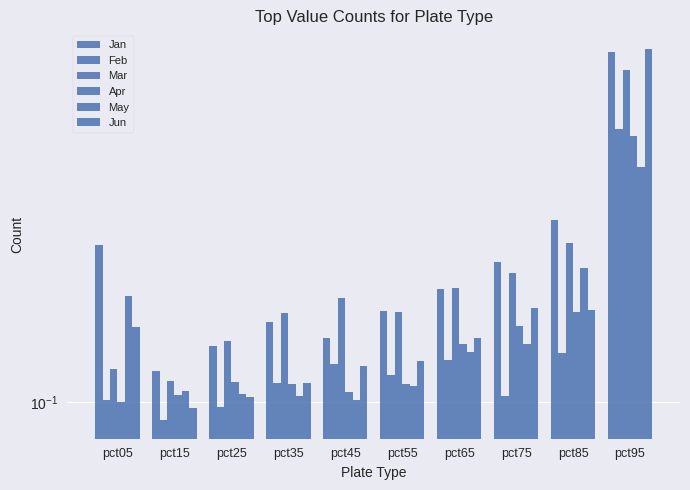

Reading left to right, extract all data points from this chart.

Jan: pct05=0.2	pct15=0.1	pct25=0.1	pct35=0.2	pct45=0.1	pct55=0.2	pct65=0.2	pct75=0.2	pct85=0.3	pct95=0.8
Feb: pct05=0.1	pct15=0.1	pct25=0.1	pct35=0.1	pct45=0.1	pct55=0.1	pct65=0.1	pct75=0.1	pct85=0.1	pct95=0.5
Mar: pct05=0.1	pct15=0.1	pct25=0.1	pct35=0.2	pct45=0.2	pct55=0.2	pct65=0.2	pct75=0.2	pct85=0.3	pct95=0.7
Apr: pct05=0.1	pct15=0.1	pct25=0.1	pct35=0.1	pct45=0.1	pct55=0.1	pct65=0.1	pct75=0.2	pct85=0.2	pct95=0.5
May: pct05=0.2	pct15=0.1	pct25=0.1	pct35=0.1	pct45=0.1	pct55=0.1	pct65=0.1	pct75=0.1	pct85=0.2	pct95=0.4
Jun: pct05=0.2	pct15=0.1	pct25=0.1	pct35=0.1	pct45=0.1	pct55=0.1	pct65=0.1	pct75=0.2	pct85=0.2	pct95=0.8